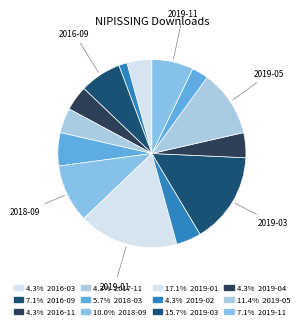

Count the number of slices in the pie.

14